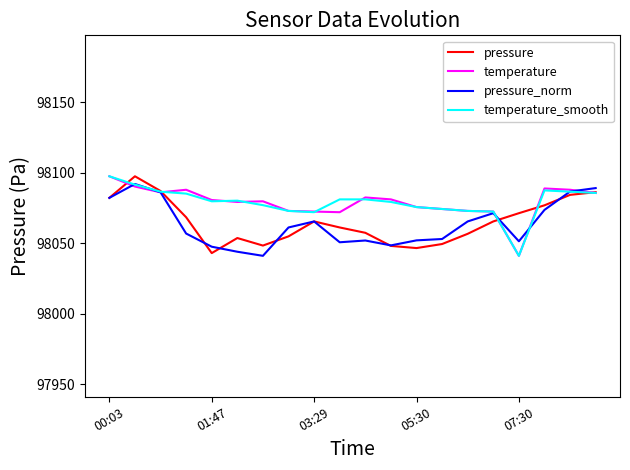

What is the greatest value displayed?

98097.6